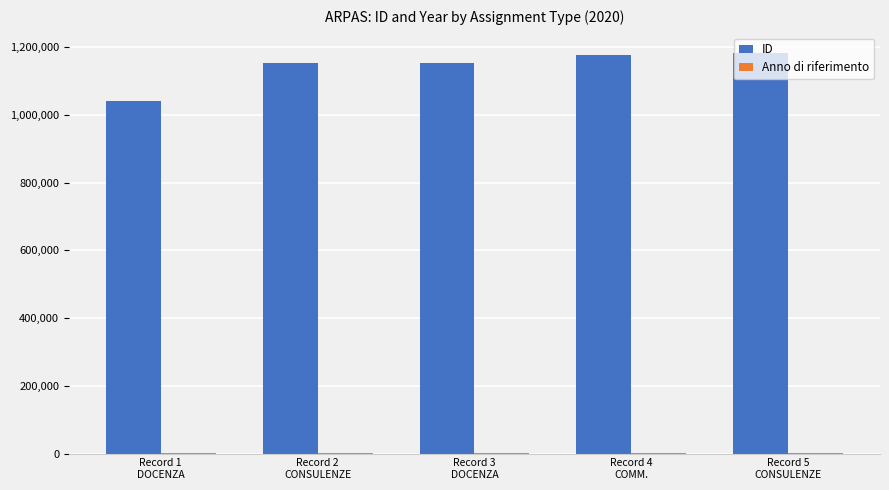

Which series has the largest total across all categories?

ID